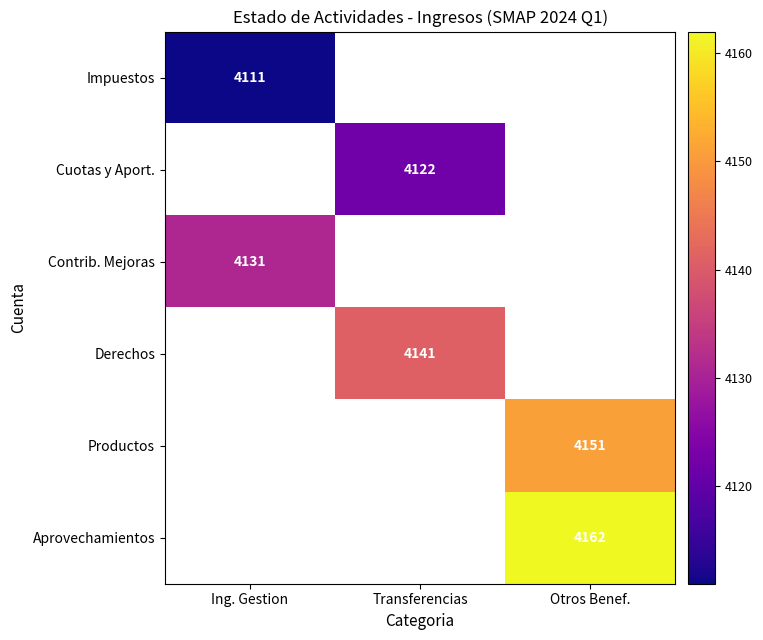

Is it true that Contrib. Mejoras equals 1859 at Ing. Gestion?

False